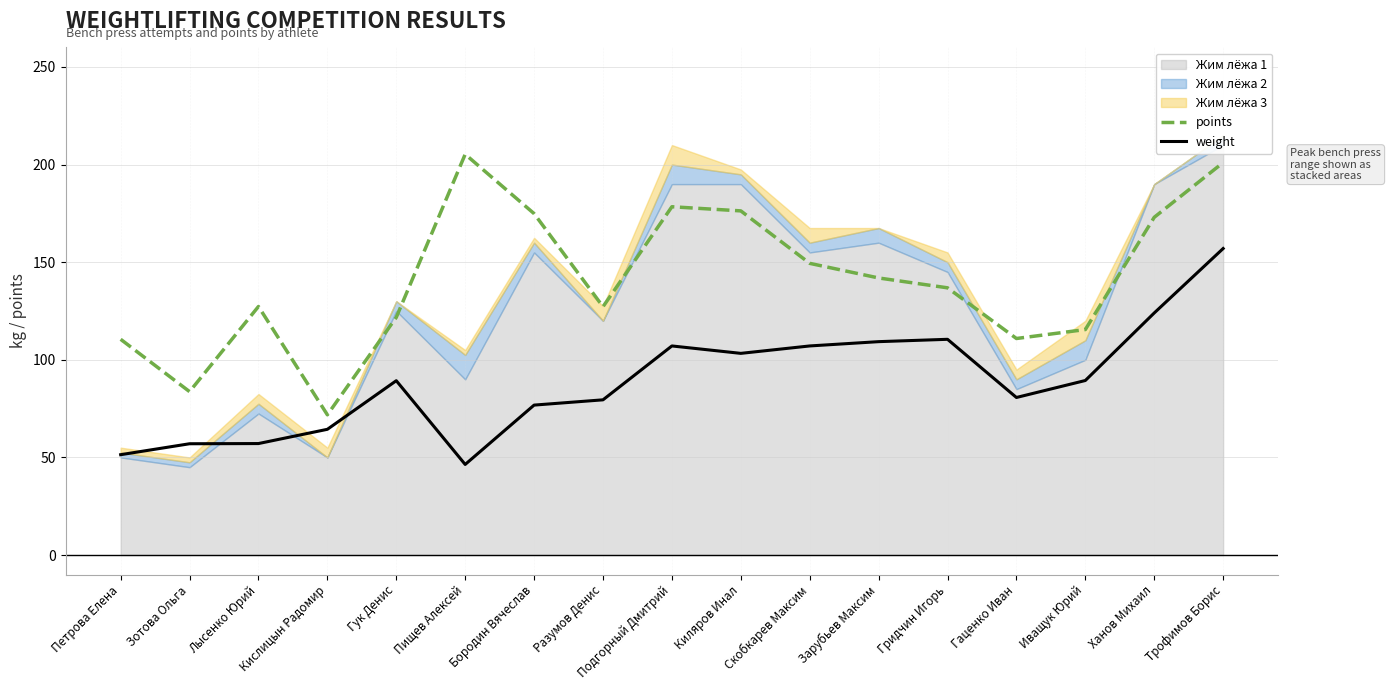

The value of weight at Скобкарев Максим is 107.1. True or false?

True